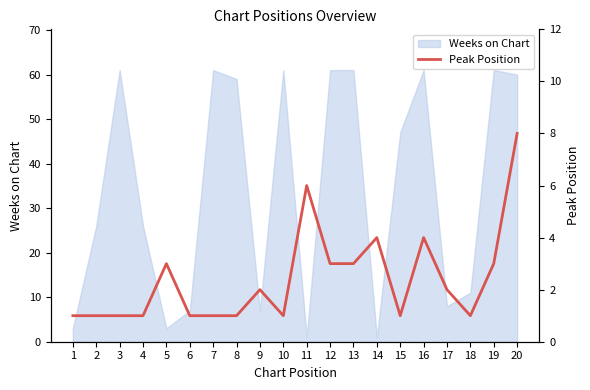

How many interior local peaks (higher than both neighbors) does the data have?

5